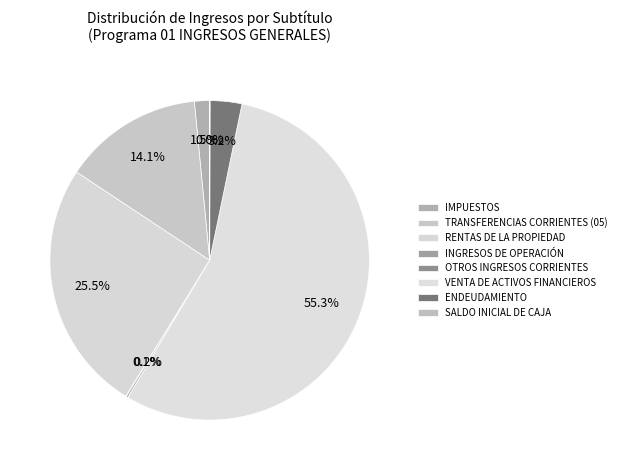

What is the change in value from IMPUESTOS to INGRESOS DE OPERACIÓN?

-83428